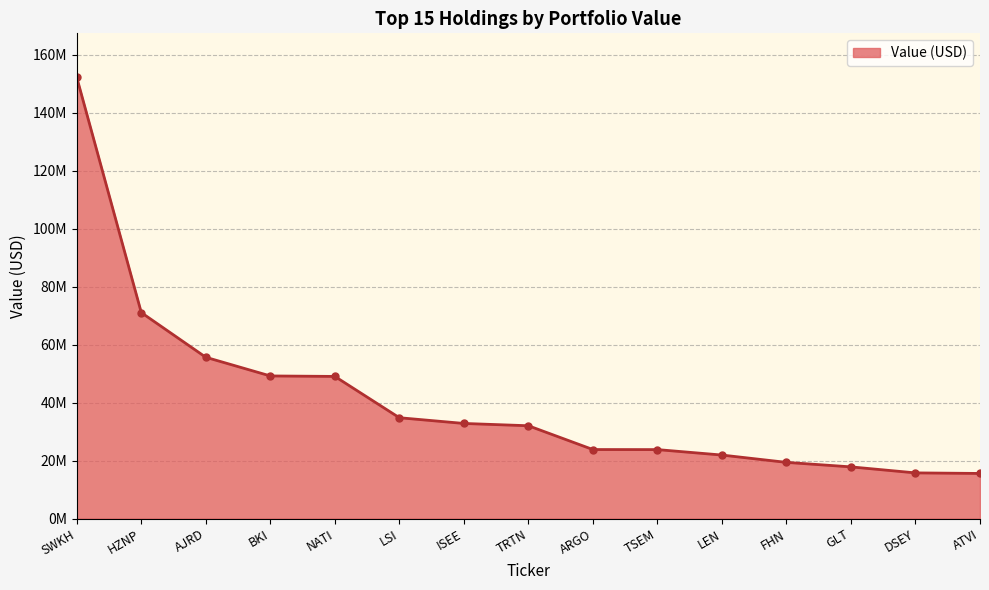

Does the chart have visible grid lines?

Yes